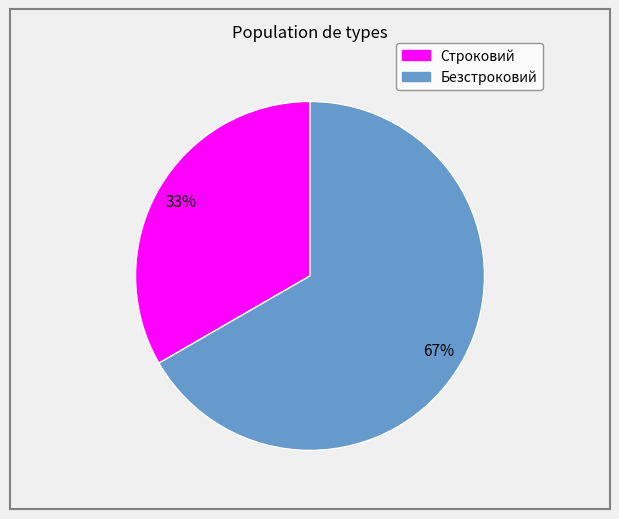

Do Безстроковий and Строковий together represent more than half of the pie?

Yes